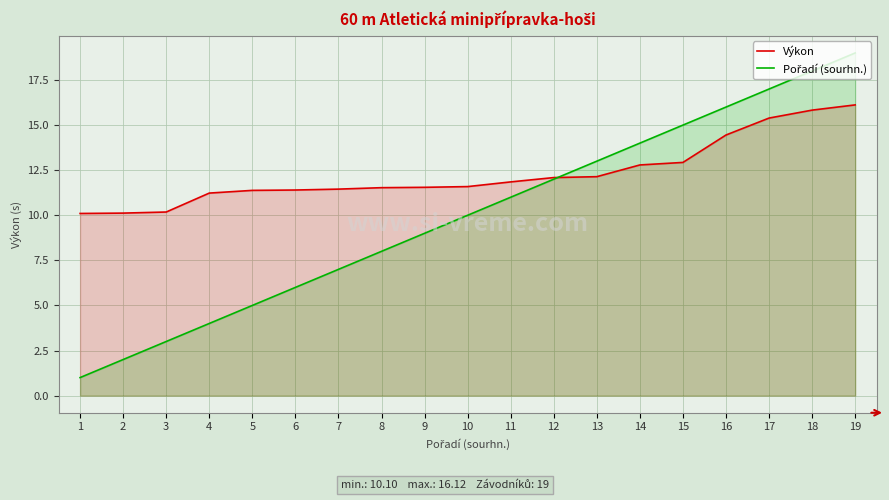

The Výkon series shows 5.0 at 7. True or false?

False